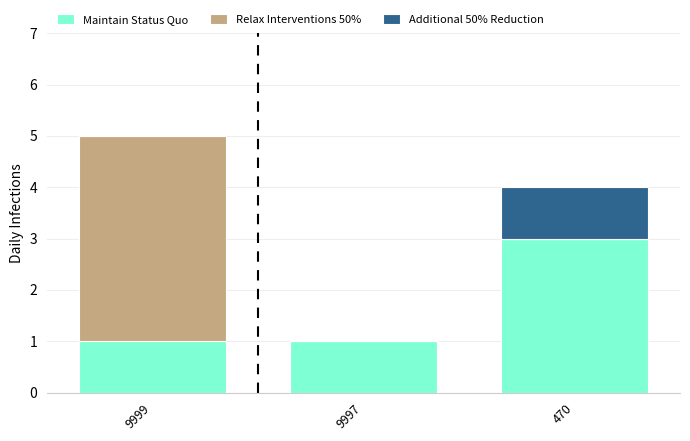

The value of Maintain Status Quo at 470 is 3. True or false?

True